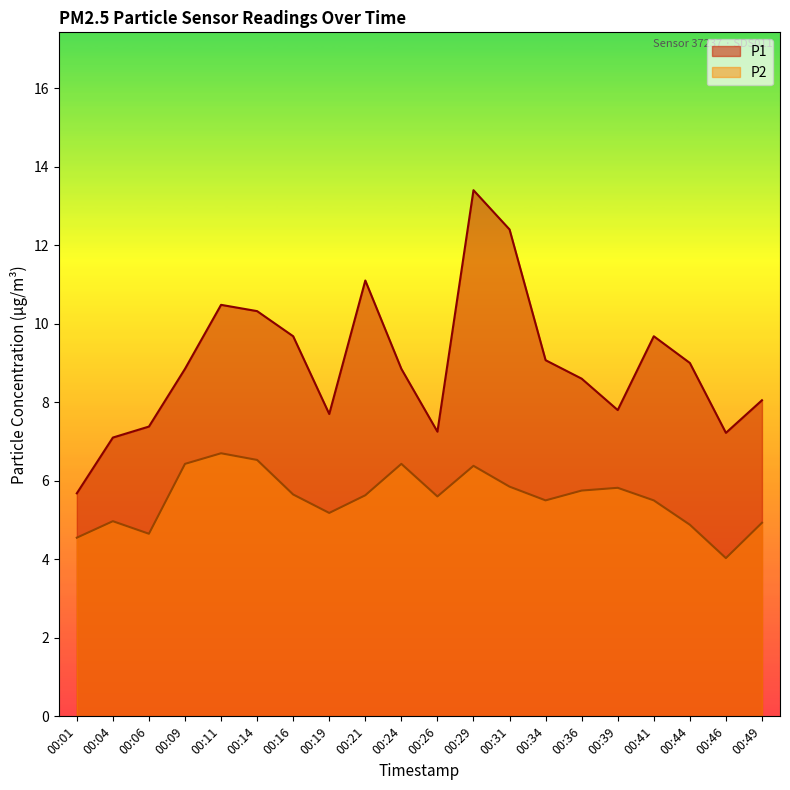

Does the chart have visible grid lines?

No